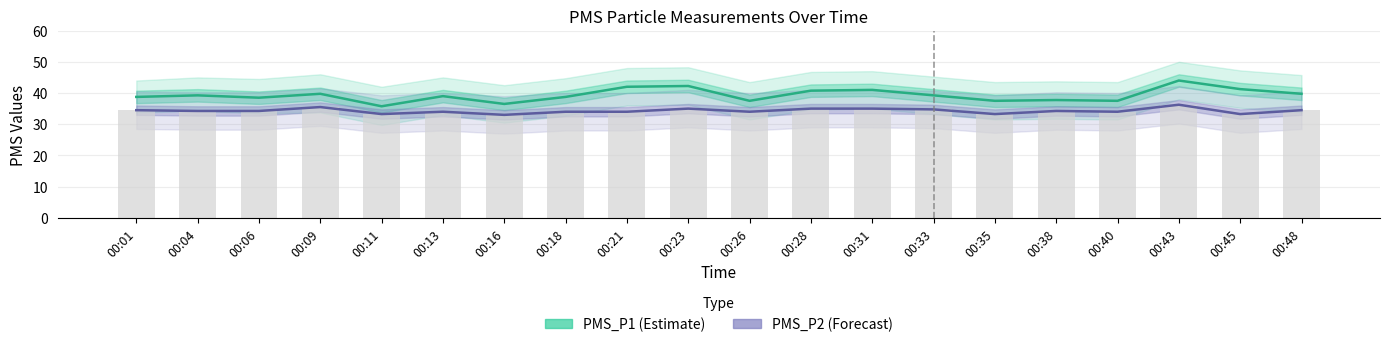

Rank the series by their maximum value, from lowest to highest.

PMS_P2 (Forecast), PMS_P1 (Estimate)